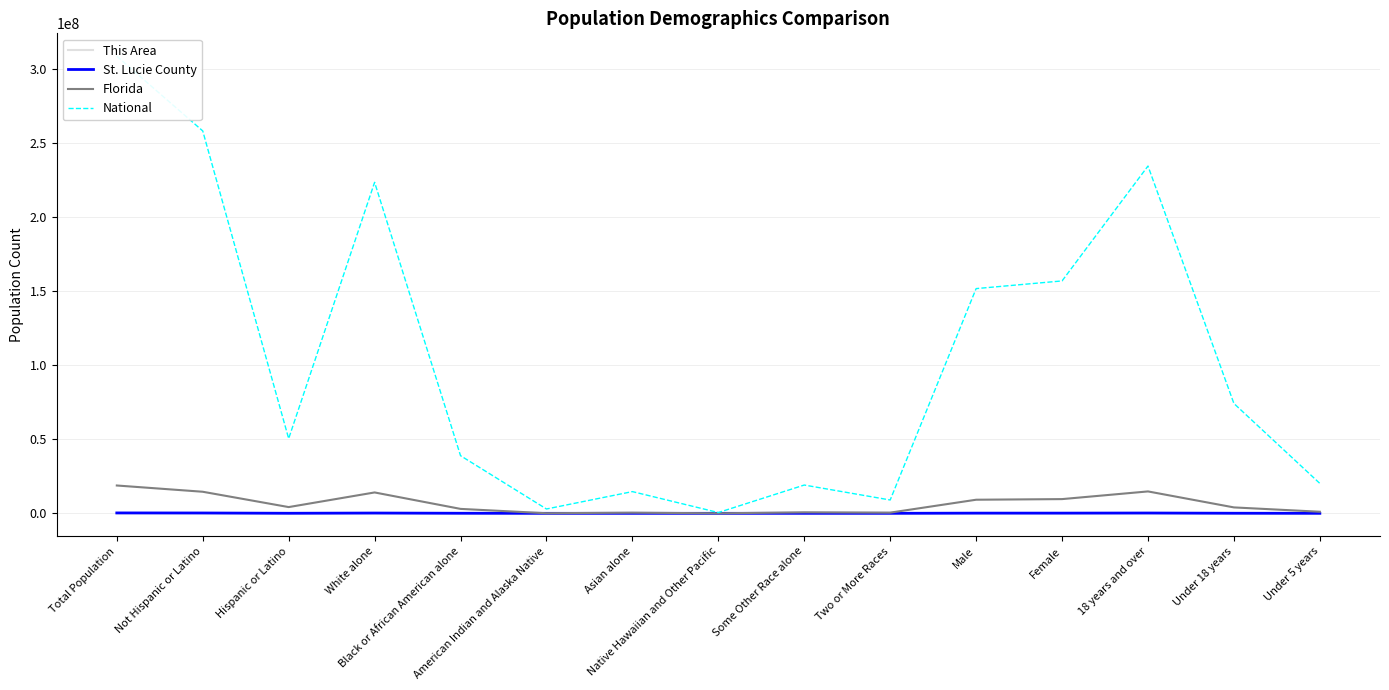

What is the value of the St. Lucie County point at the 8th from the left?

161